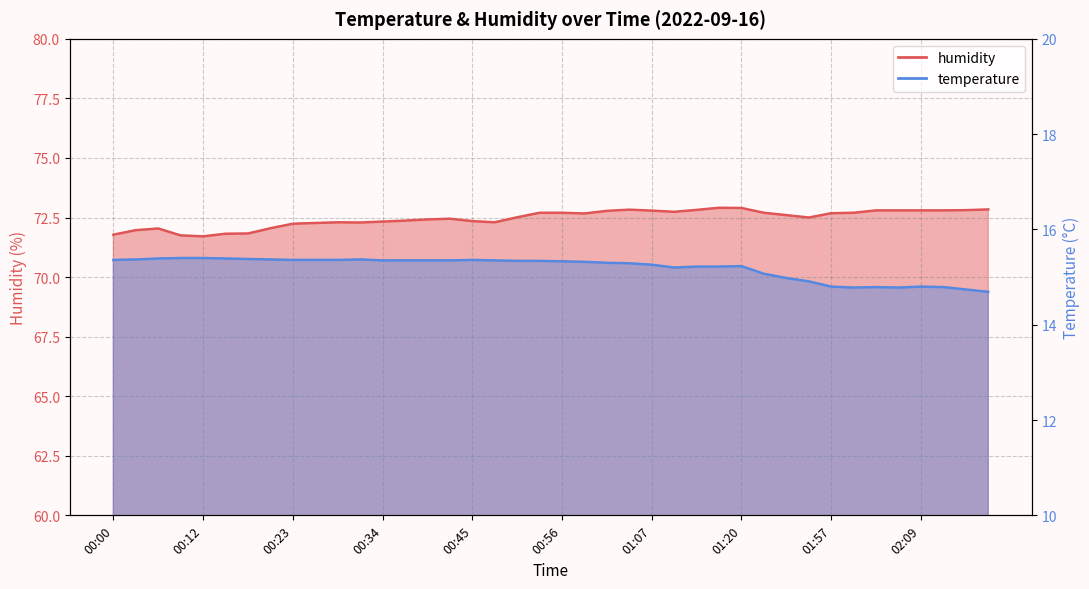

List the series in order of their overall mean, highest first.

humidity, temperature